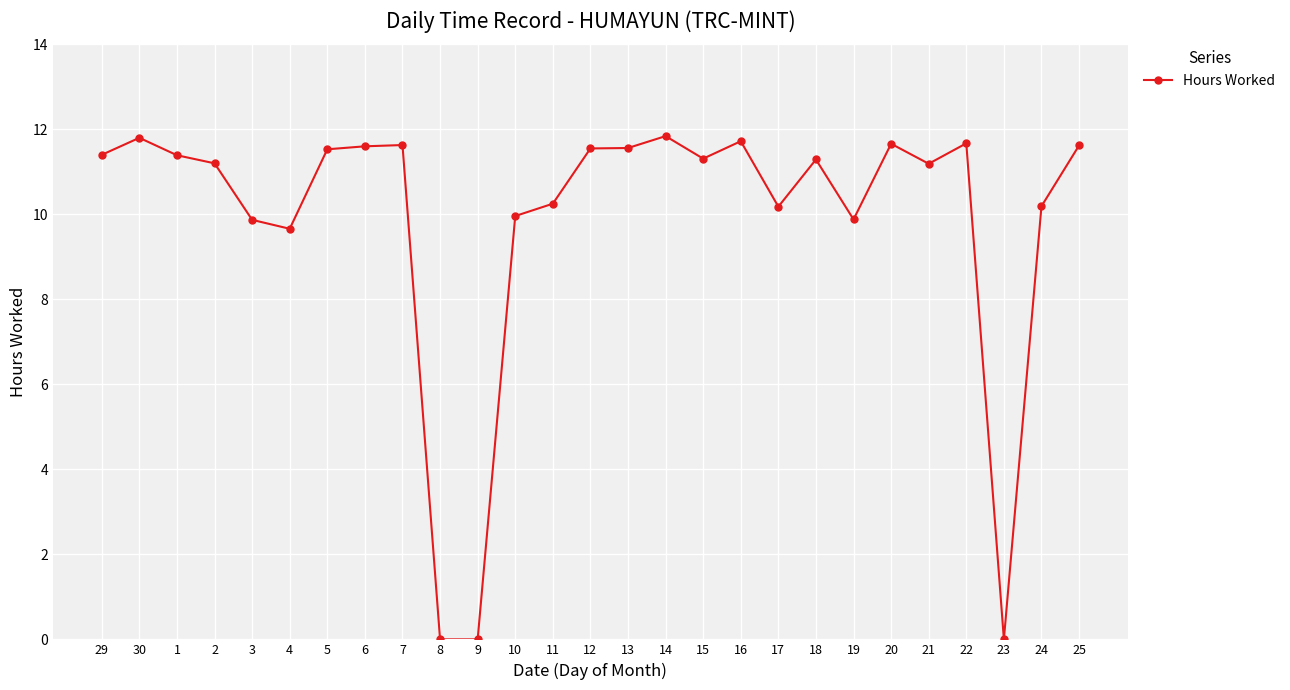

Count the number of data series in this chart.

1